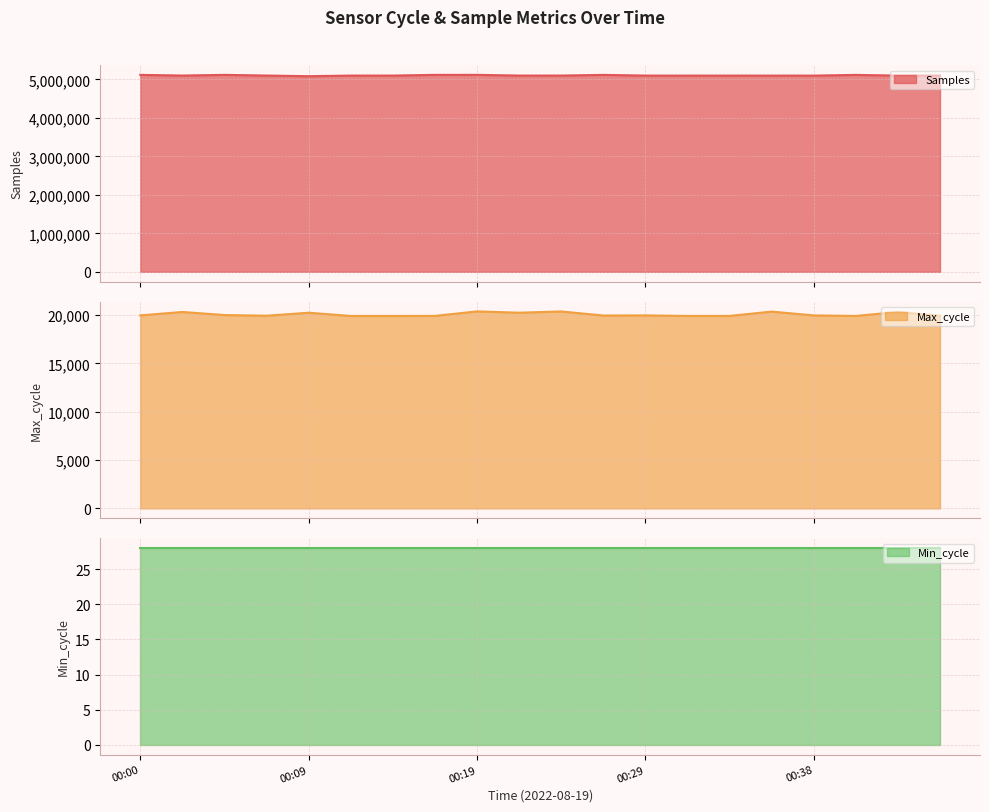

Which series has the largest total across all categories?

Samples